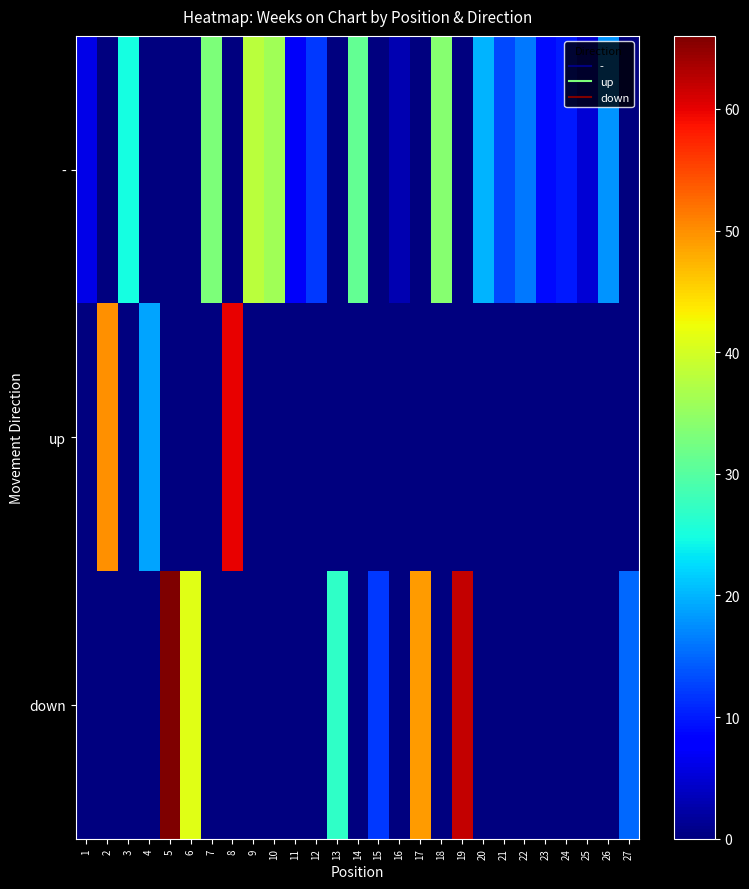

How many categories are shown in the chart?

27